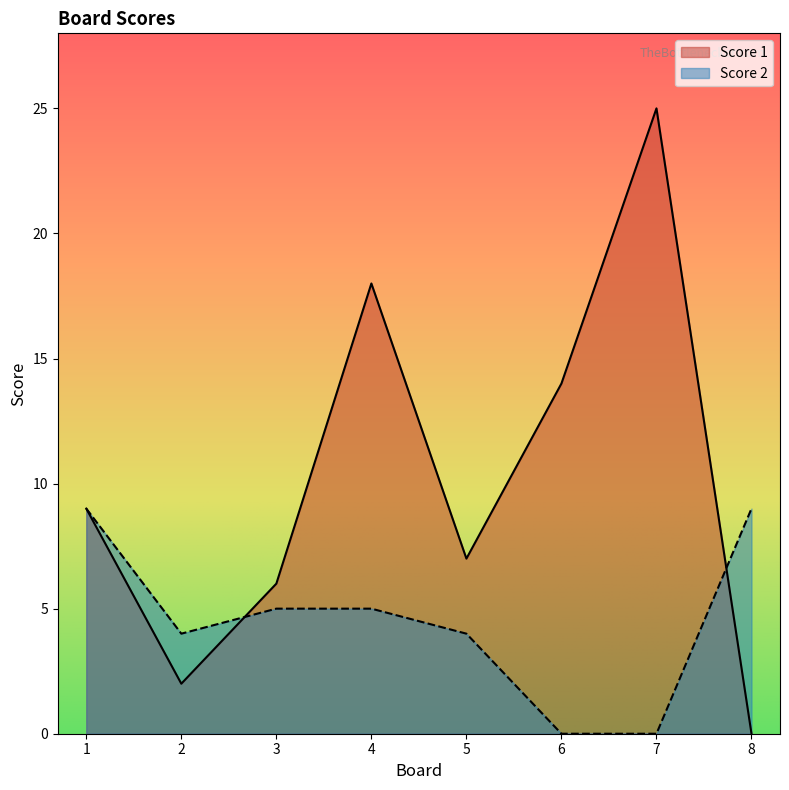

At which category does Score 1 reach its first local peak?

4